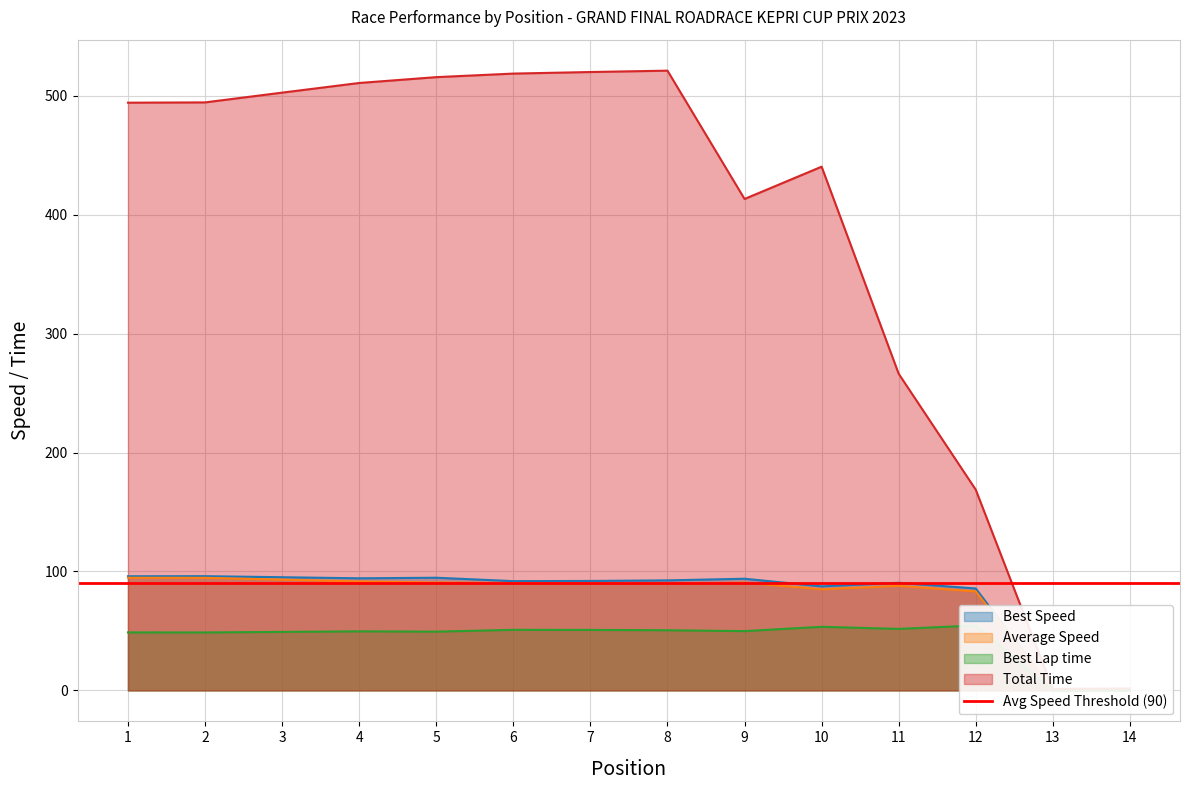

True or false: Total Time and Best Lap time intersect in this chart.

False